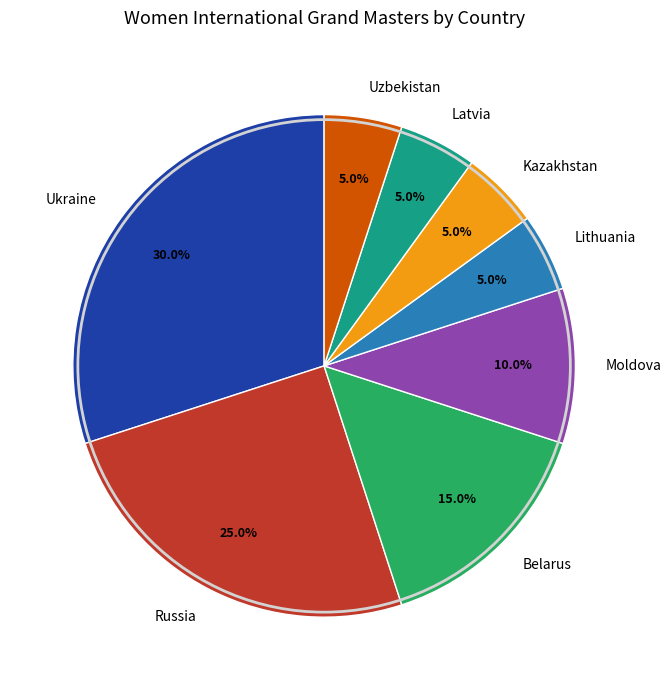

Is it true that Lithuania is 12% of the pie?

False